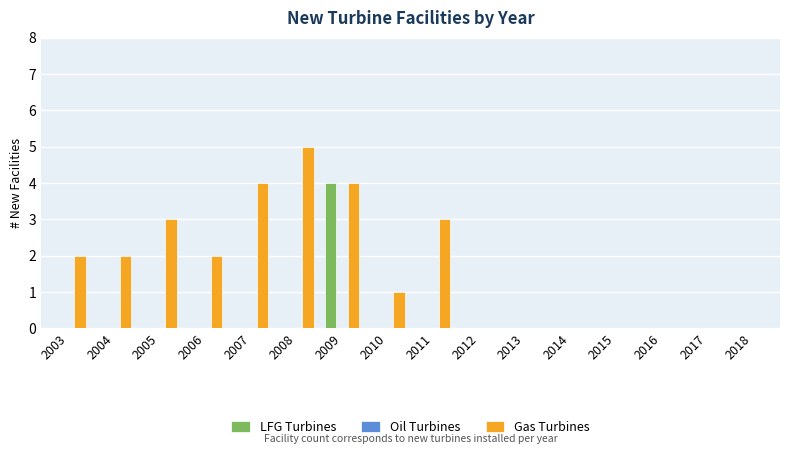

What is the total value across all series at 2011?

3